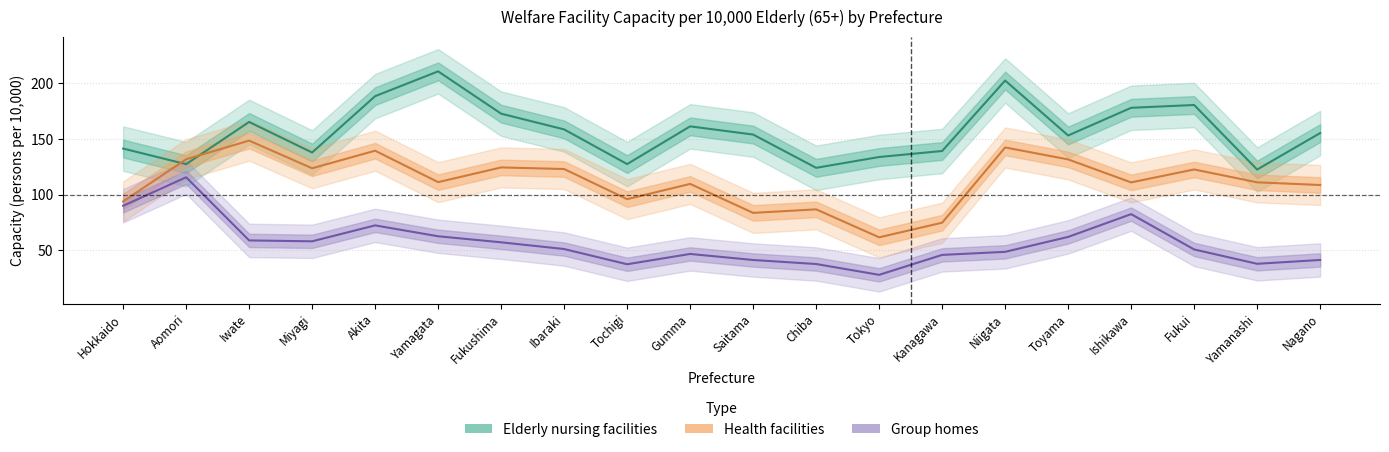

What is the maximum value shown in the chart?

210.7